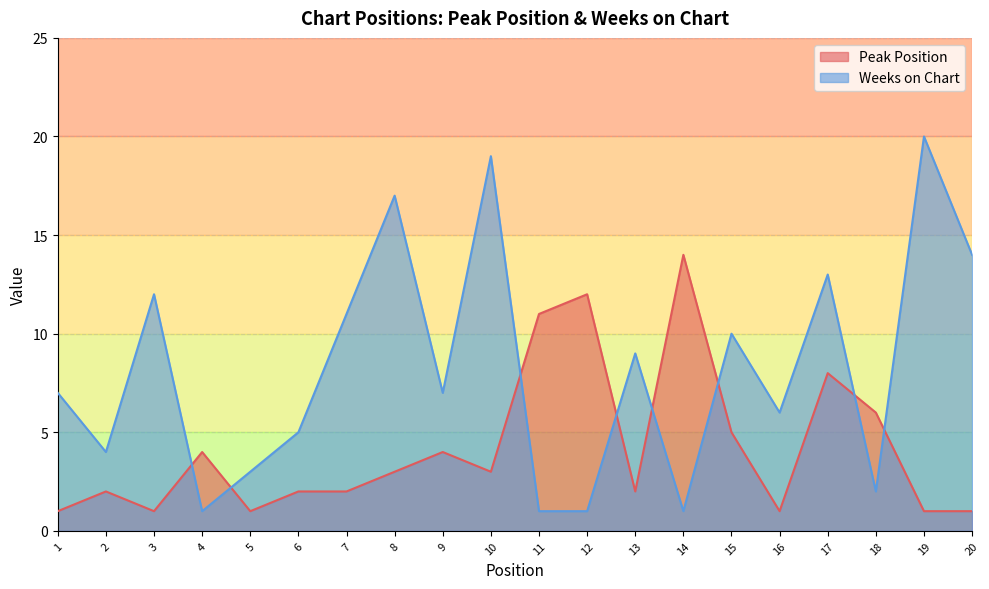

What is the difference between the maximum and minimum values in the Peak Position series?

13